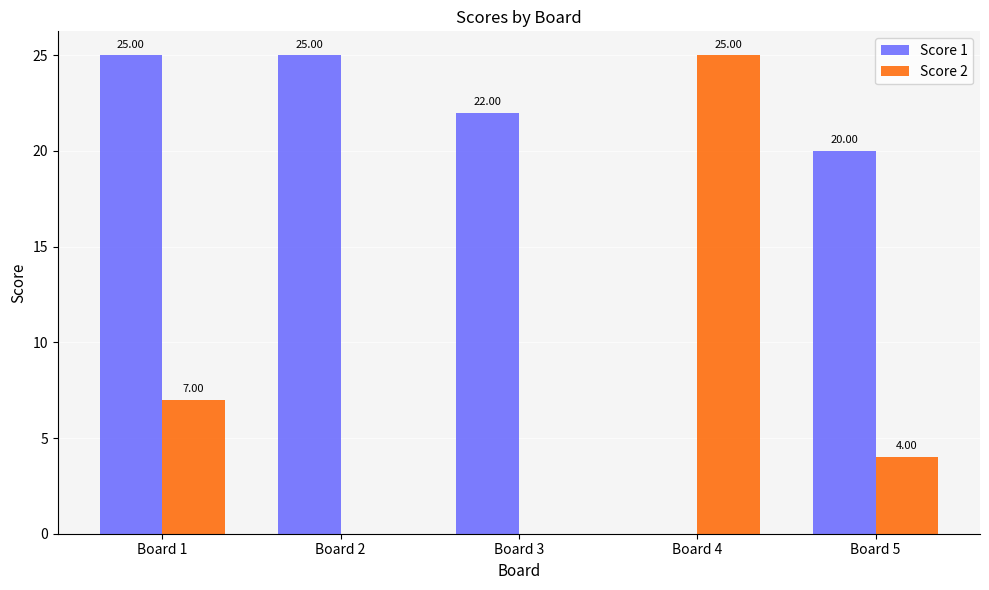

Count the Score 2 values in the range 0 to 7.

4